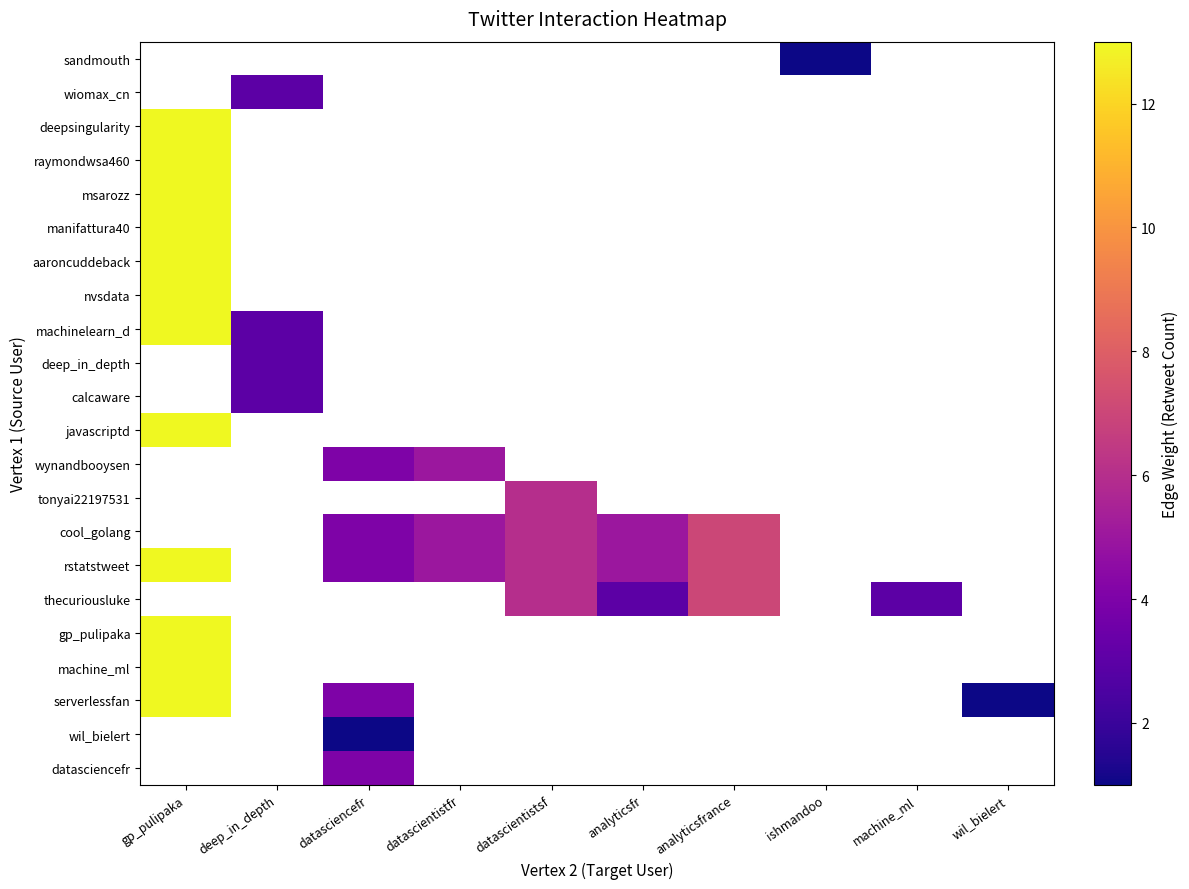

At deep_in_depth, list the series in order from largest to smallest.

wiomax_cn, machinelearn_d, deep_in_depth, calcaware, sandmouth, deepsingularity, raymondwsa460, msarozz, manifattura40, aaroncuddeback, nvsdata, javascriptd, wynandbooysen, tonyai22197531, cool_golang, rstatstweet, thecuriousluke, gp_pulipaka, machine_ml, serverlessfan, wil_bielert, datasciencefr